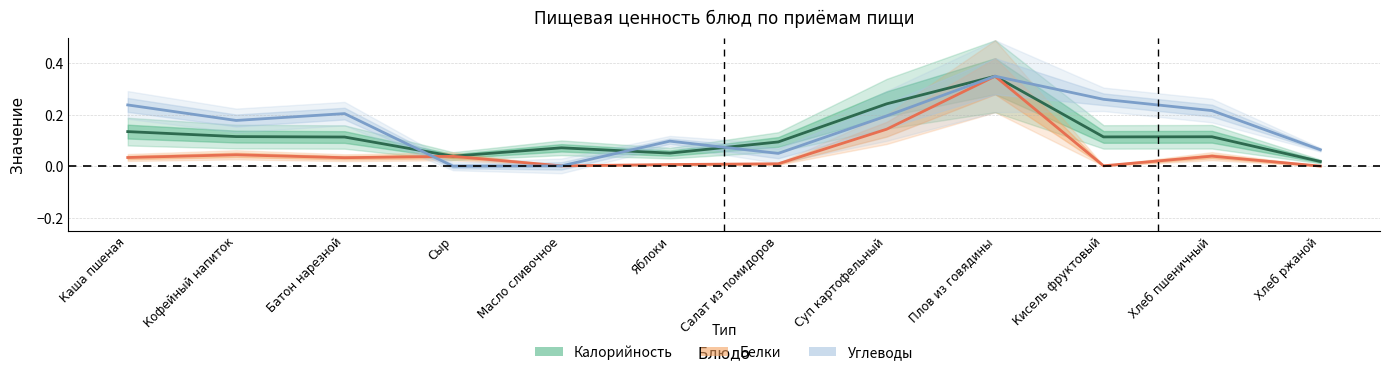

Between Салат из помидоров and Суп картофельный, which series saw the biggest shift?

Калорийность